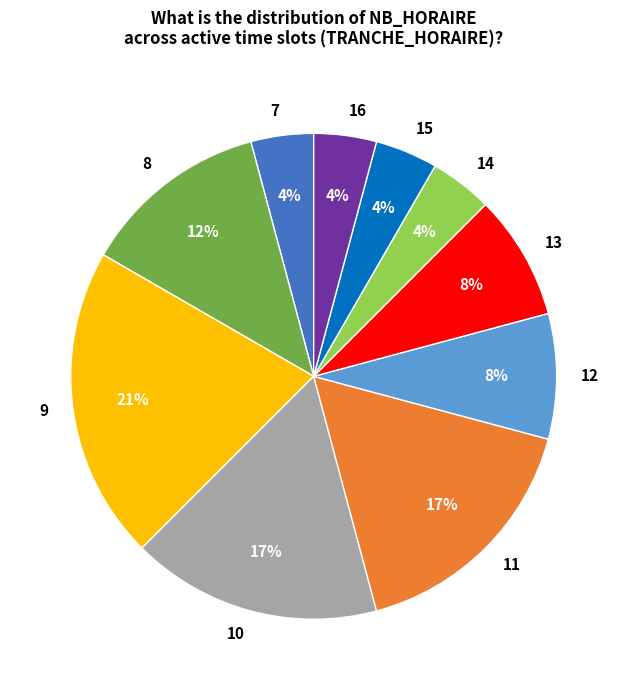

Approximately how many times larger is the value at 8 compared to 9?

0.6